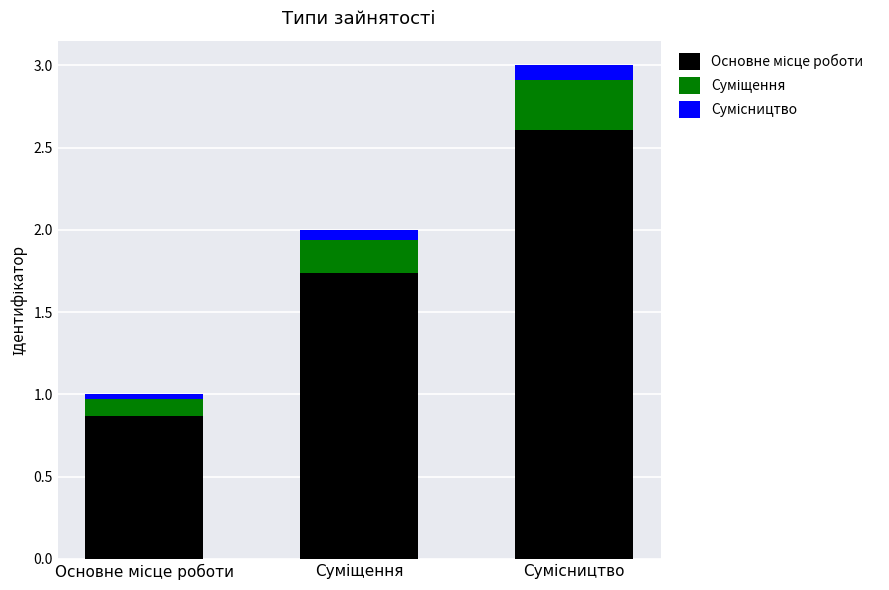

What is the average value of the Основне місце роботи series?

1.7